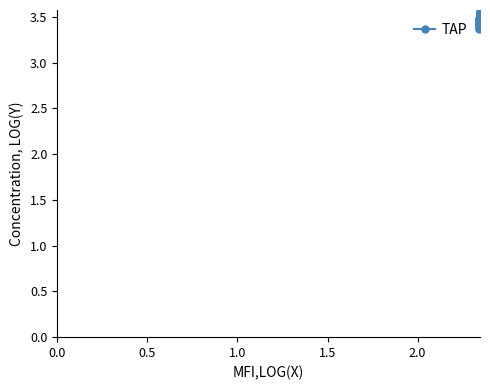

How many values are between 3 and 4?

20